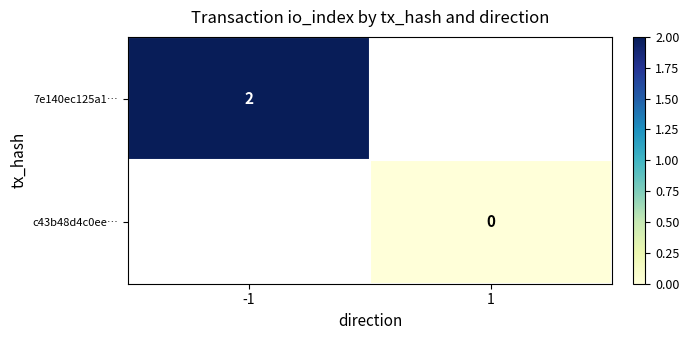

The value of 7e140ec125a1… at -1 is 1. True or false?

False